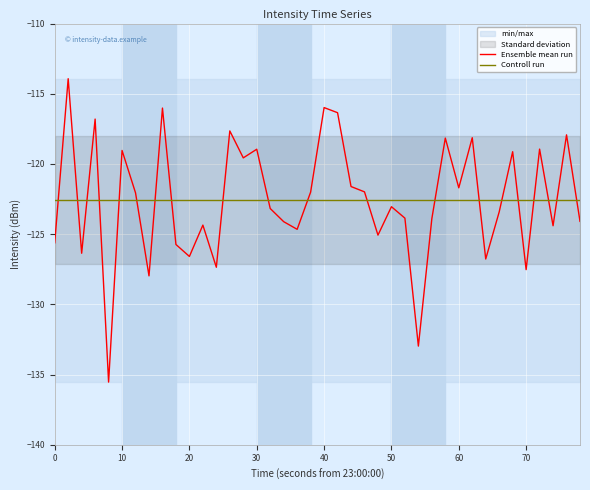

True or false: Controll run and Ensemble mean run intersect in this chart.

True